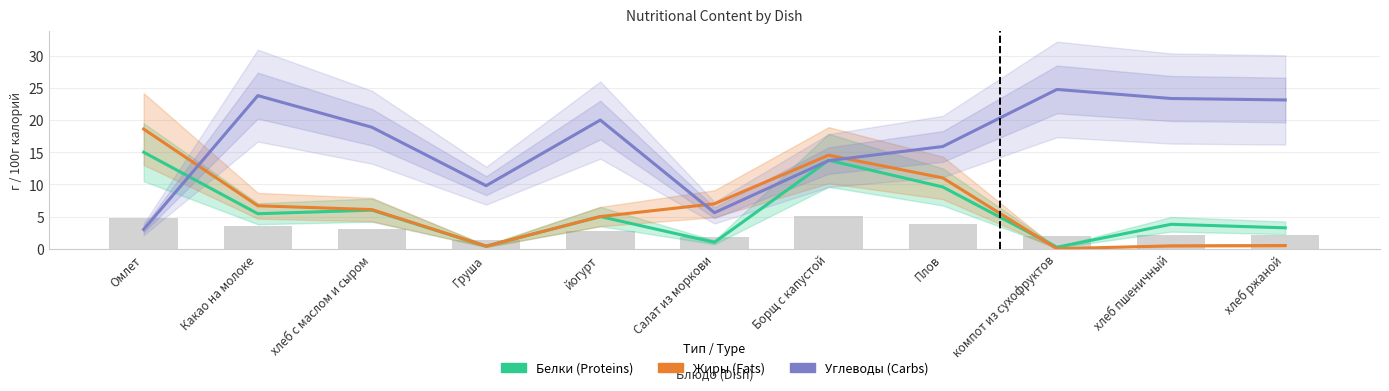

Is the value of Белки (Proteins) at Омлет greater than the value of Углеводы (Carbs) at Груша?

Yes